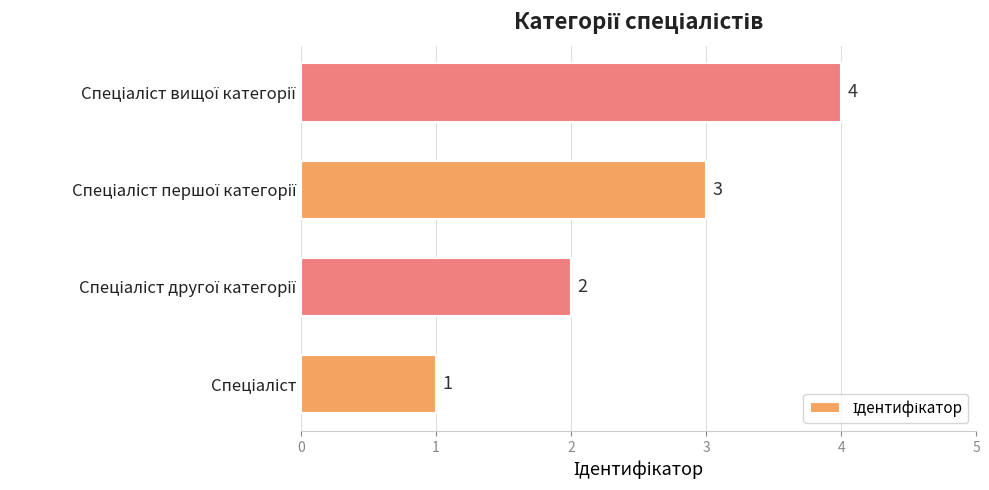

What is the difference between the maximum and minimum values?

3